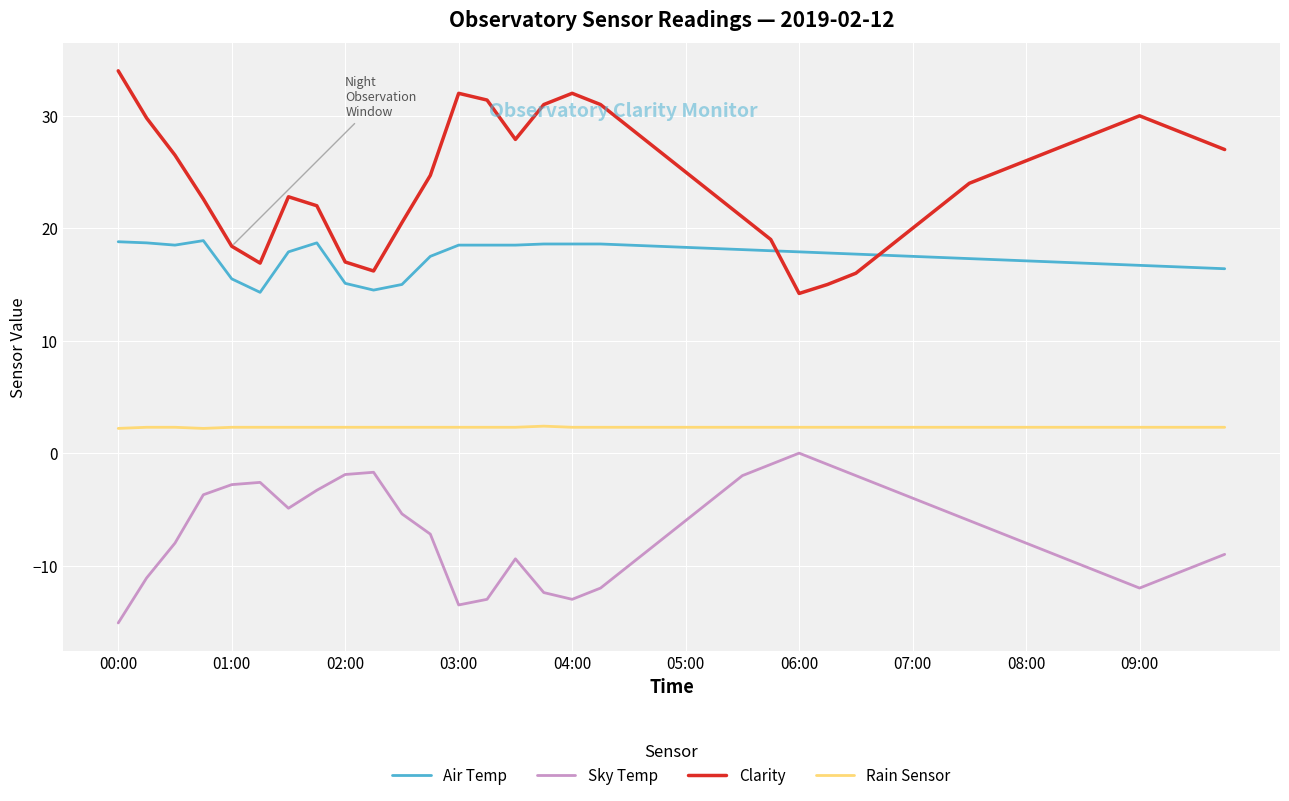

What is the lowest value of the Rain Sensor series?

2.2